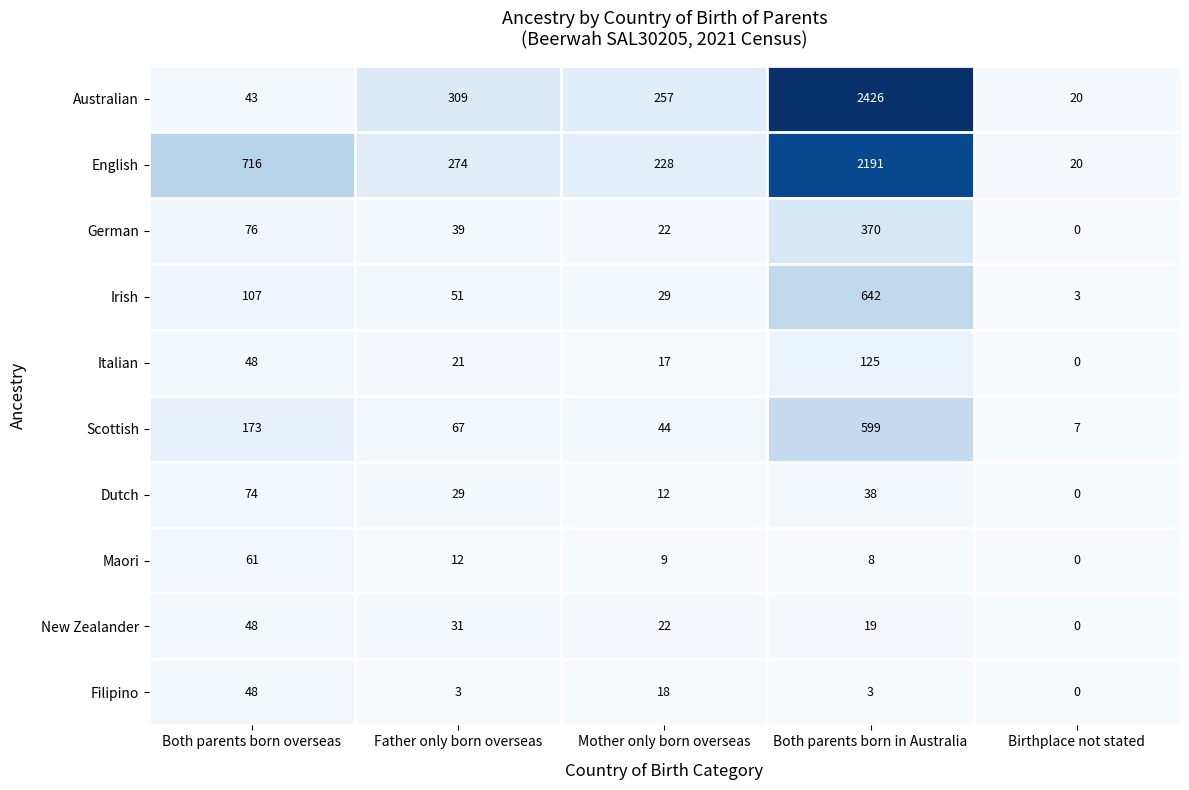

What is the spread (max minus min) of values at Father only born overseas?

306